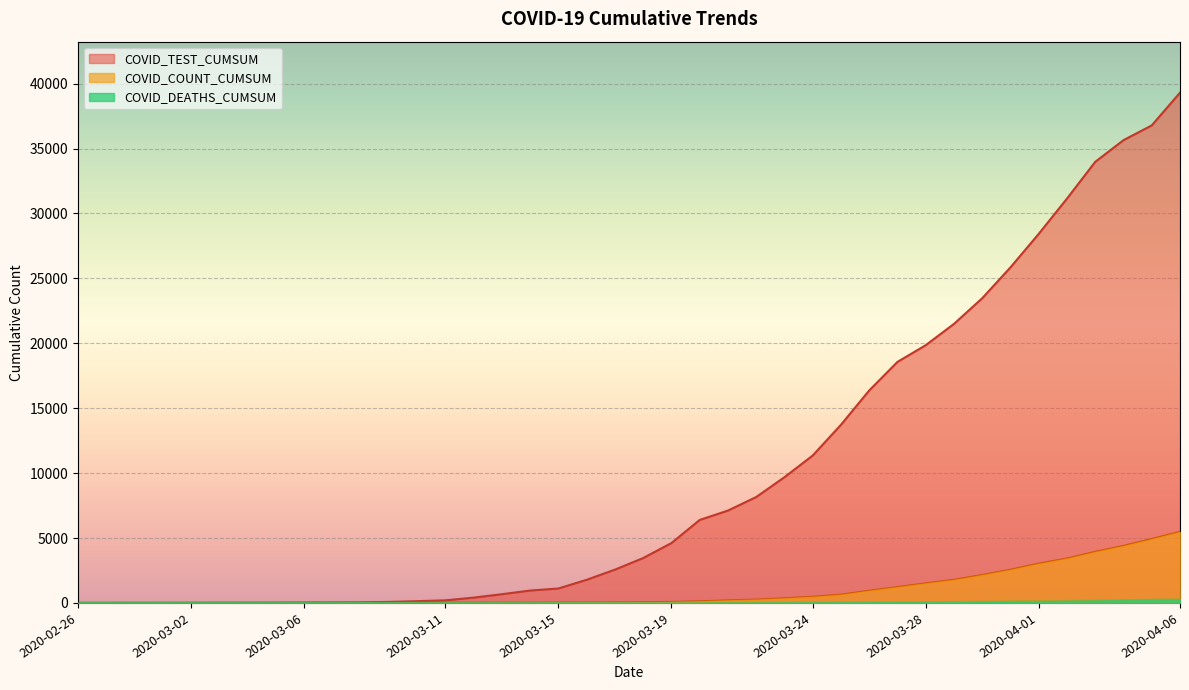

What is the average value of the COVID_COUNT_CUMSUM series?

942